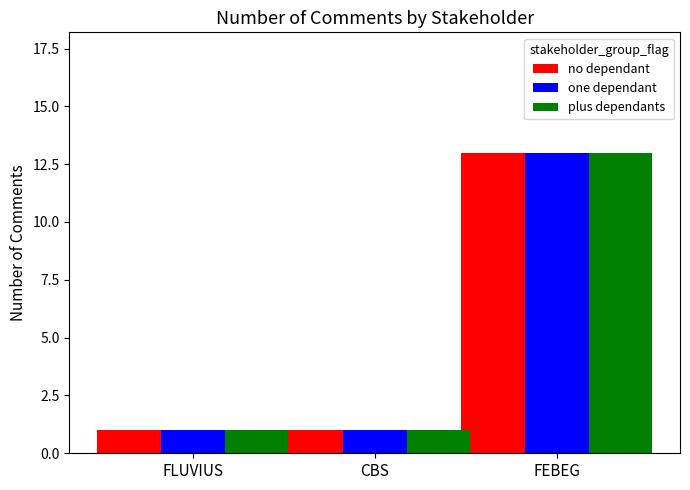

Reading left to right, extract all data points from this chart.

no dependant: 1	1	13
one dependant: 1	1	13
plus dependants: 1	1	13